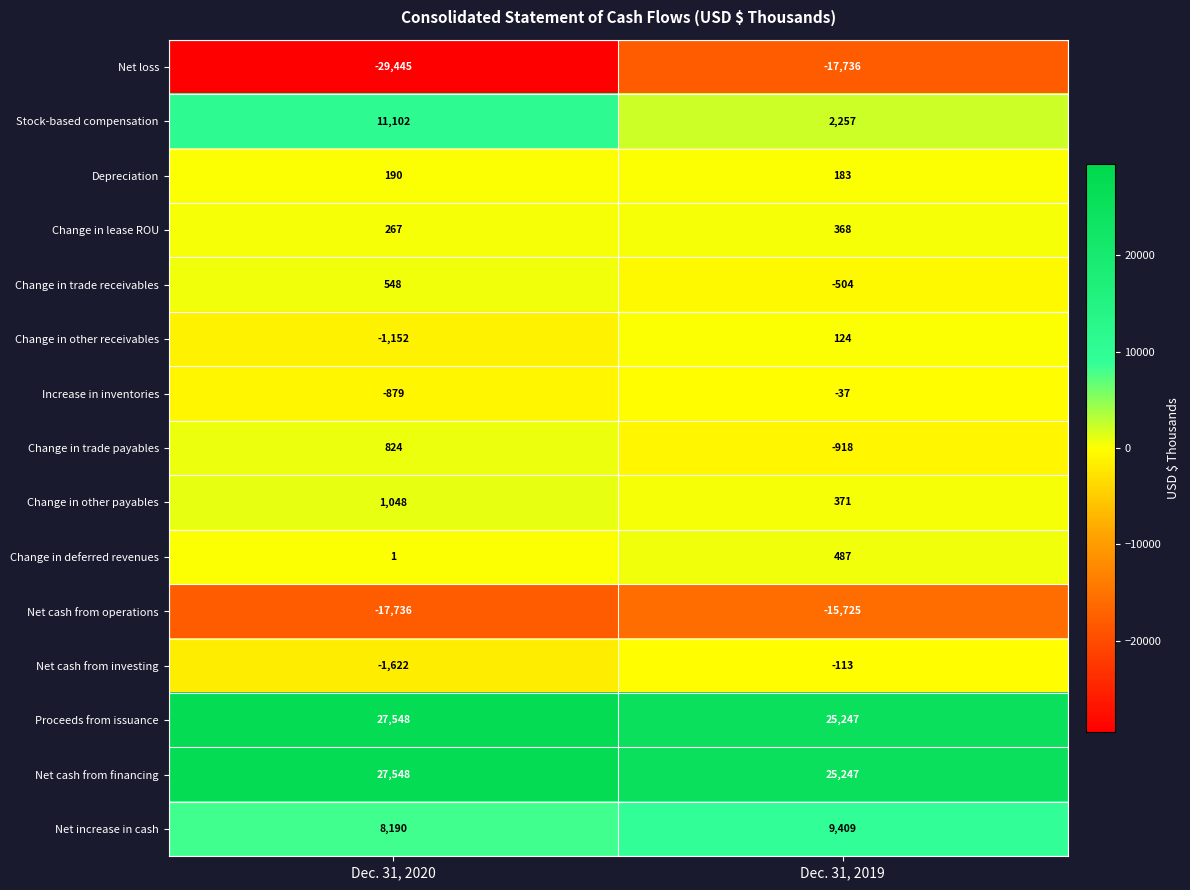

What is the sum of all Increase in inventories values?

-916